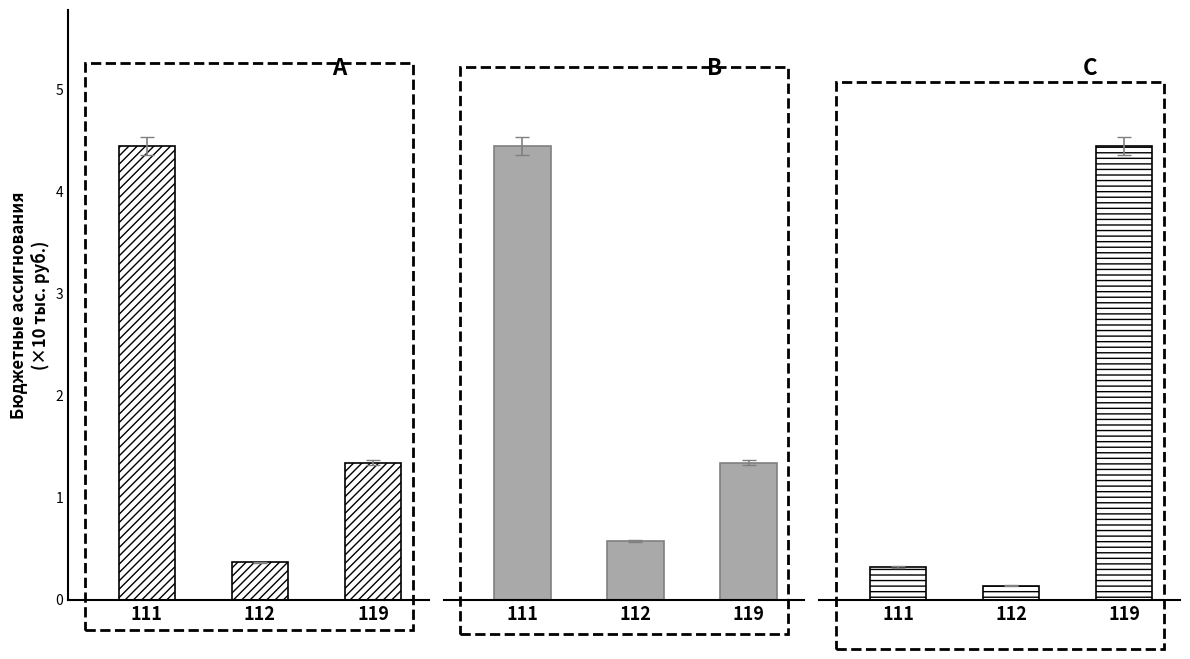

True or false: Общее образование has a value of 1.9 at 111.

False